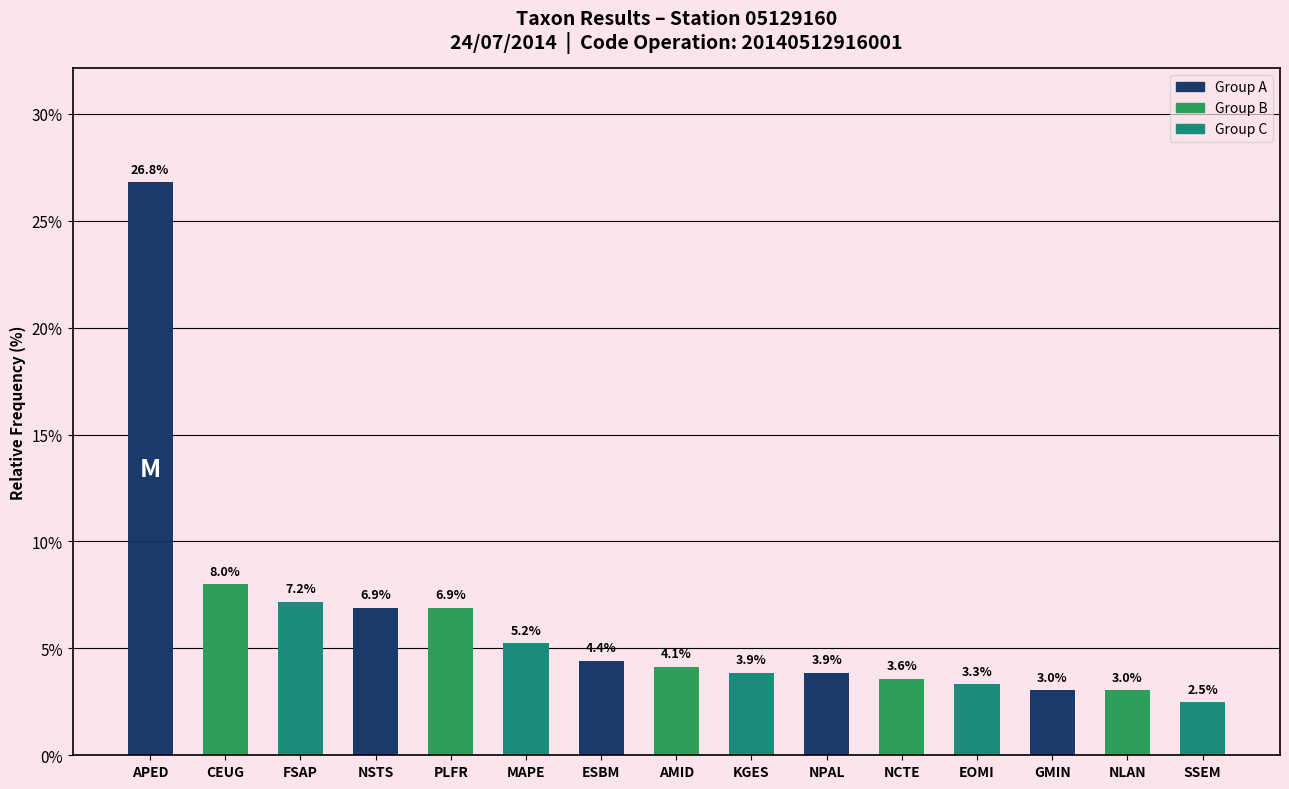

At which label is the value closest to 14?

CEUG